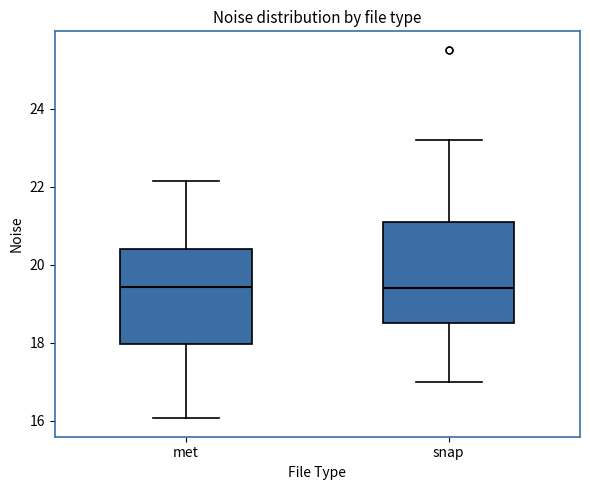

Reading left to right, transcribe this box plot: for each box, give where its median line is, the range the box spans, and where its two whiskers end, as read against the y-axis. The values are not printed on the chart, so give them approximately, as read against the axis.

met: median 19.4, box 18.0 to 20.4, whiskers 16.0 to 22.2
snap: median 19.4, box 18.6 to 21.0, whiskers 17.0 to 23.2